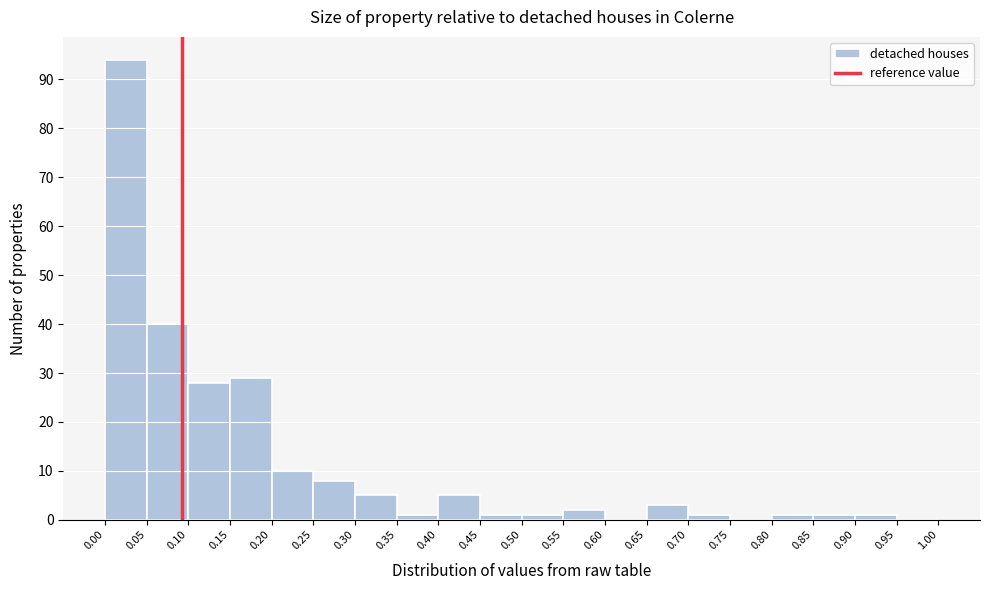

Which range on the x-axis has the tallest bar?

0.00 to 0.05